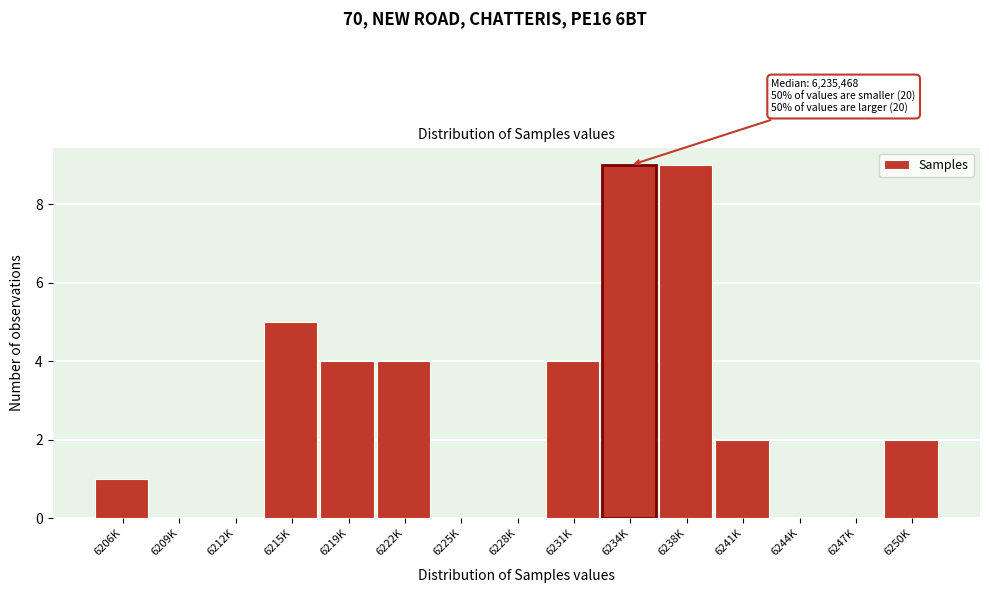

Reading right to left, extract all data points from this chart.

6250K=2	6247K=0	6244K=0	6241K=2	6238K=9	6234K=9	6231K=4	6228K=0	6225K=0	6222K=4	6219K=4	6215K=5	6212K=0	6209K=0	6206K=1